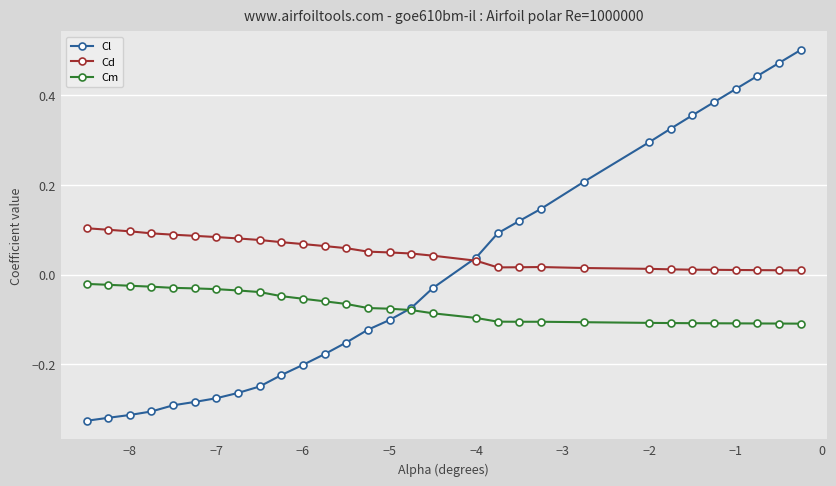

True or false: Cm and Cd cross at least once.

False